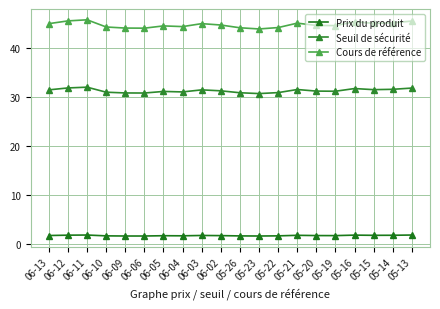

What is the value of the Seuil de sécurité point at the 13th from the left?

30.9